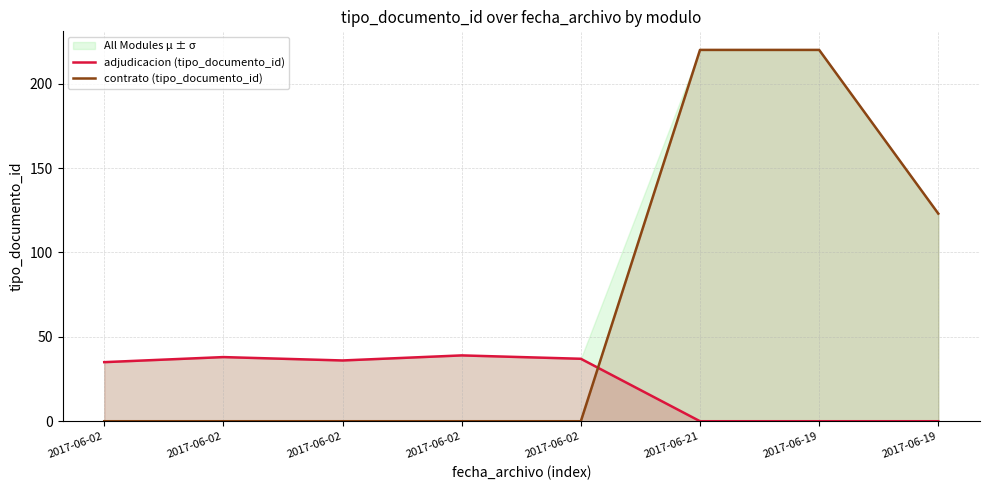

At which label does adjudicacion (tipo_documento_id) reach its minimum?

2017-06-21